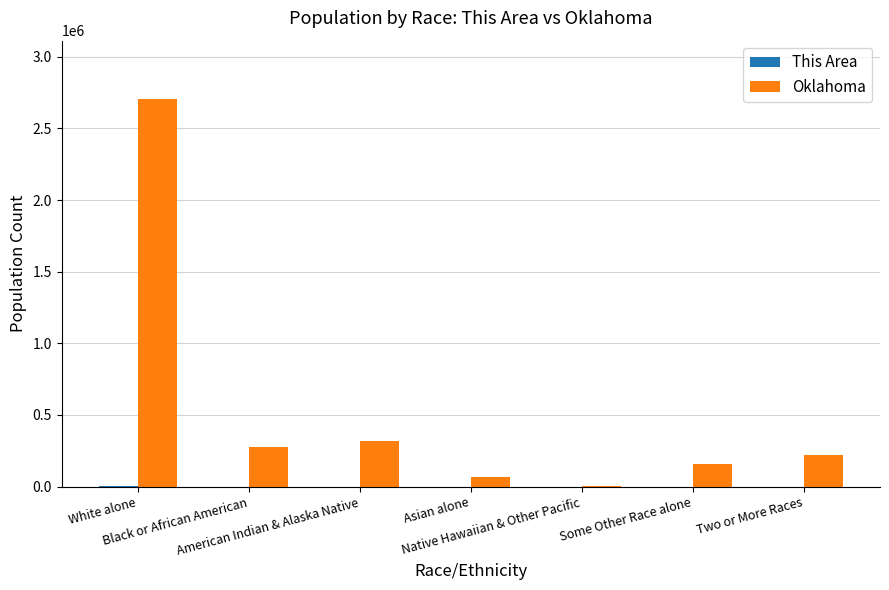

What is the greatest value displayed?

2706845